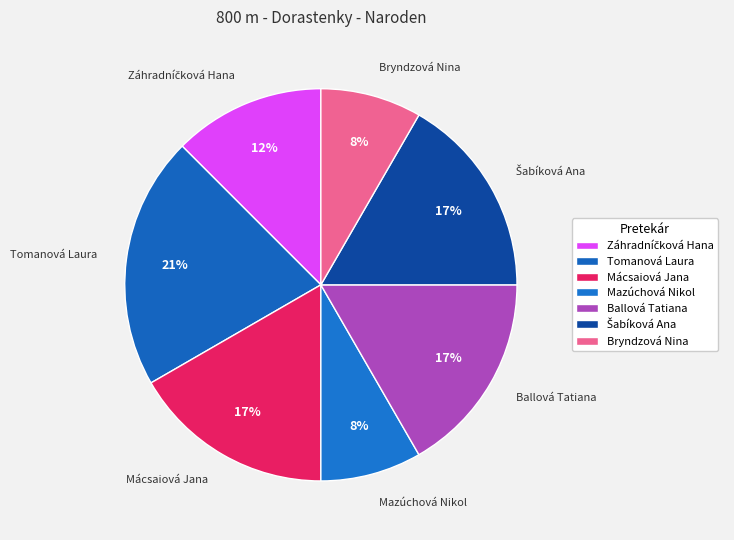

Do Tomanová Laura and Mácsaiová Jana together represent more than half of the pie?

No